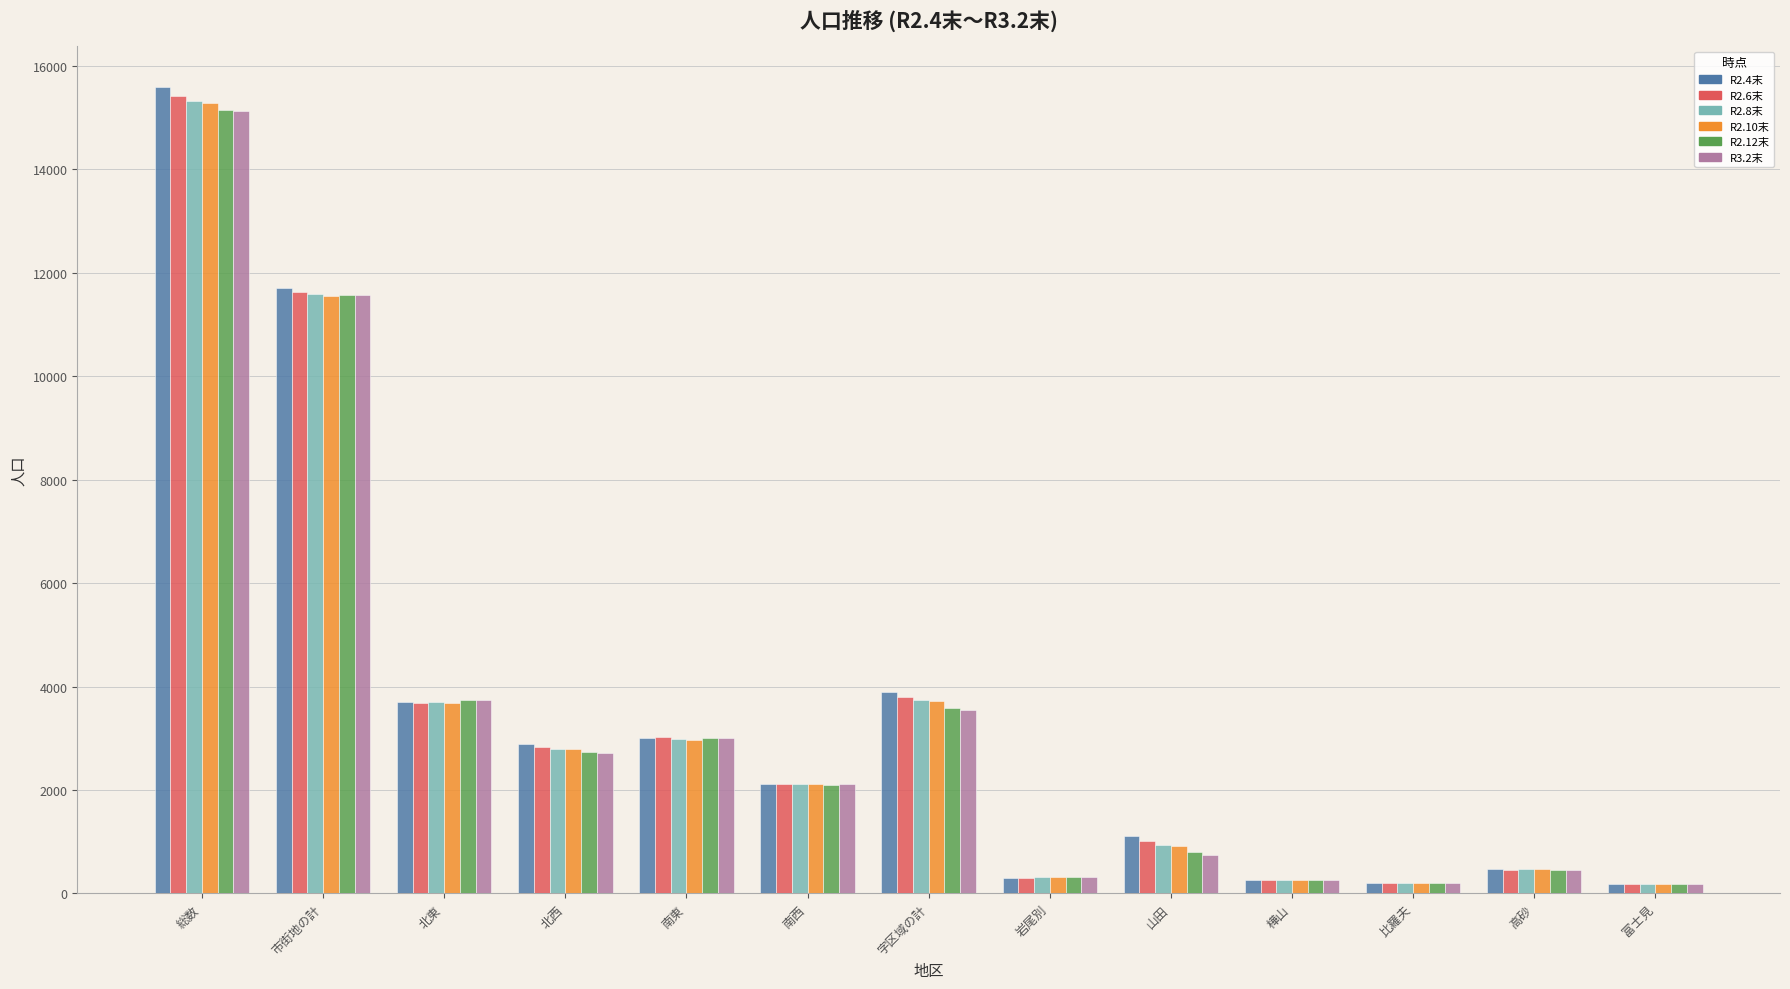

What is the total value across all series at 南西?

12655